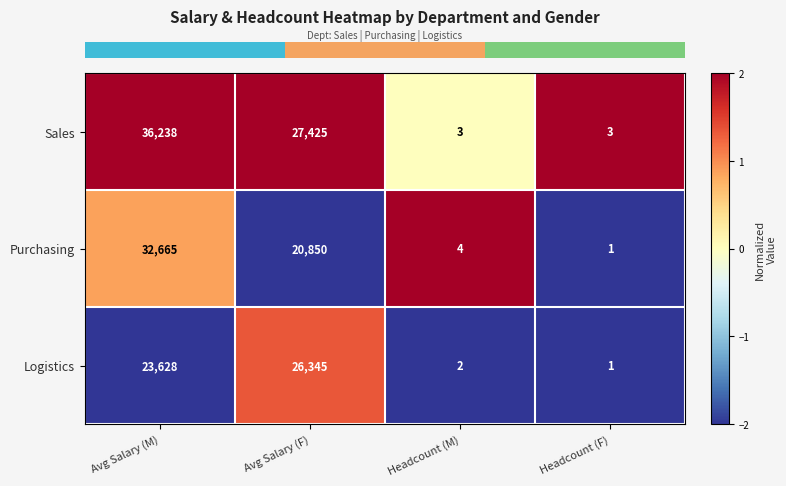

The value of Purchasing at Headcount (M) is 3. True or false?

False